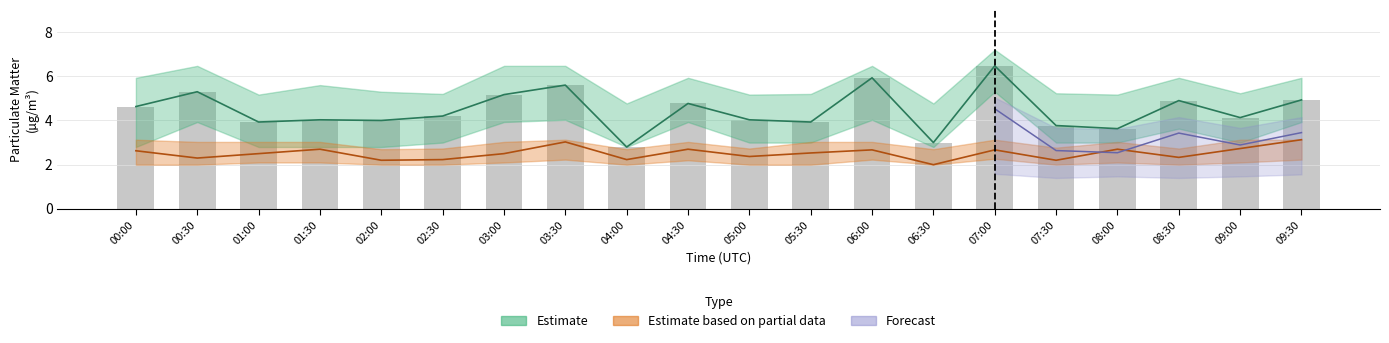

Rank the categories by value from lowest to highest.

04:00, 06:30, 08:00, 07:30, 01:00, 05:30, 02:00, 01:30, 05:00, 09:00, 02:30, 00:00, 04:30, 08:30, 09:30, 03:00, 00:30, 03:30, 06:00, 07:00